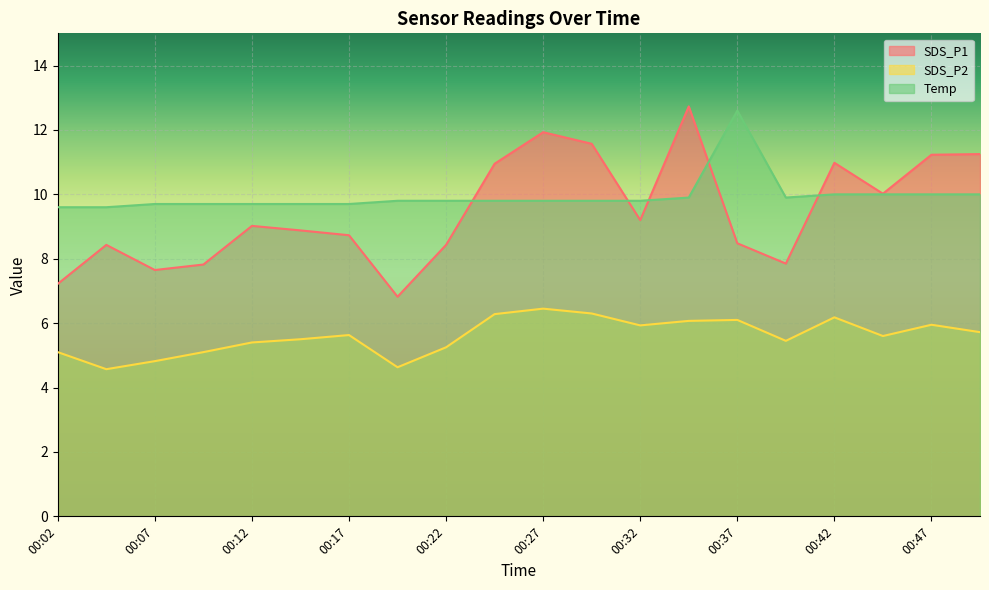

True or false: SDS_P1 has a value of 8.4 at 00:22.

True